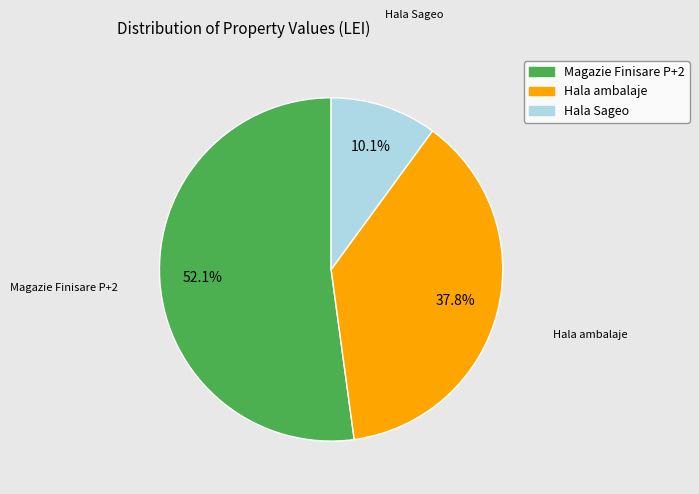

What is the smallest slice in the pie chart?

Hala Sageo